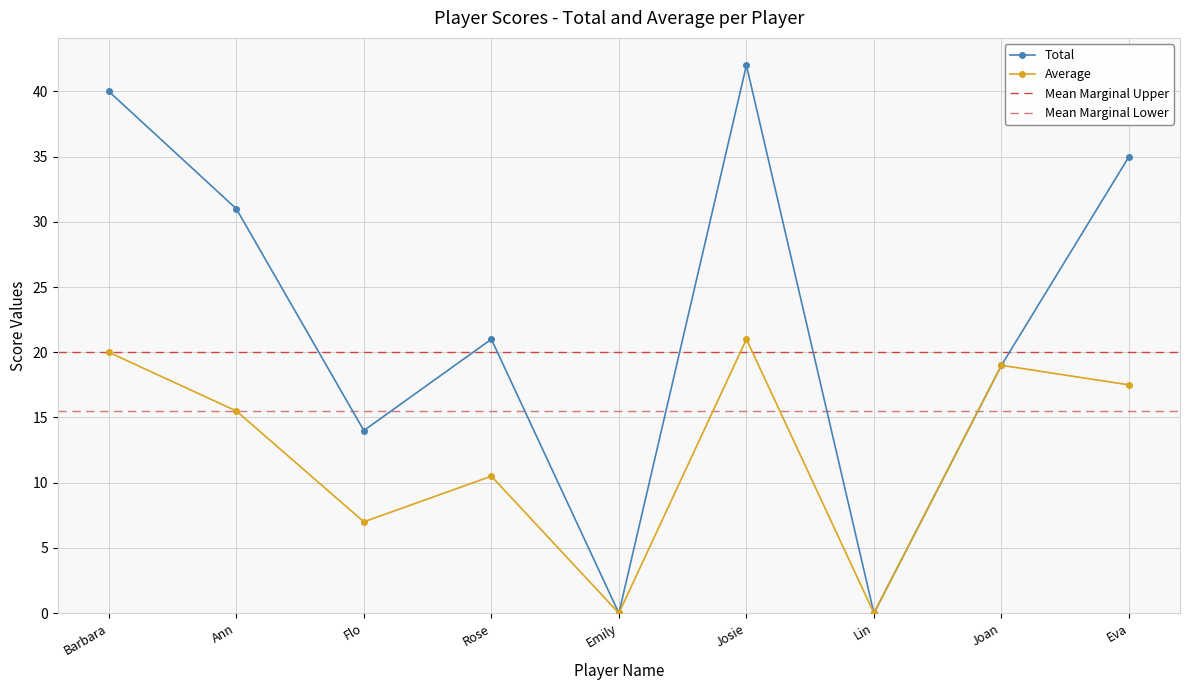

Rank the categories by Total value from highest to lowest.

Josie, Barbara, Eva, Ann, Rose, Joan, Flo, Emily, Lin